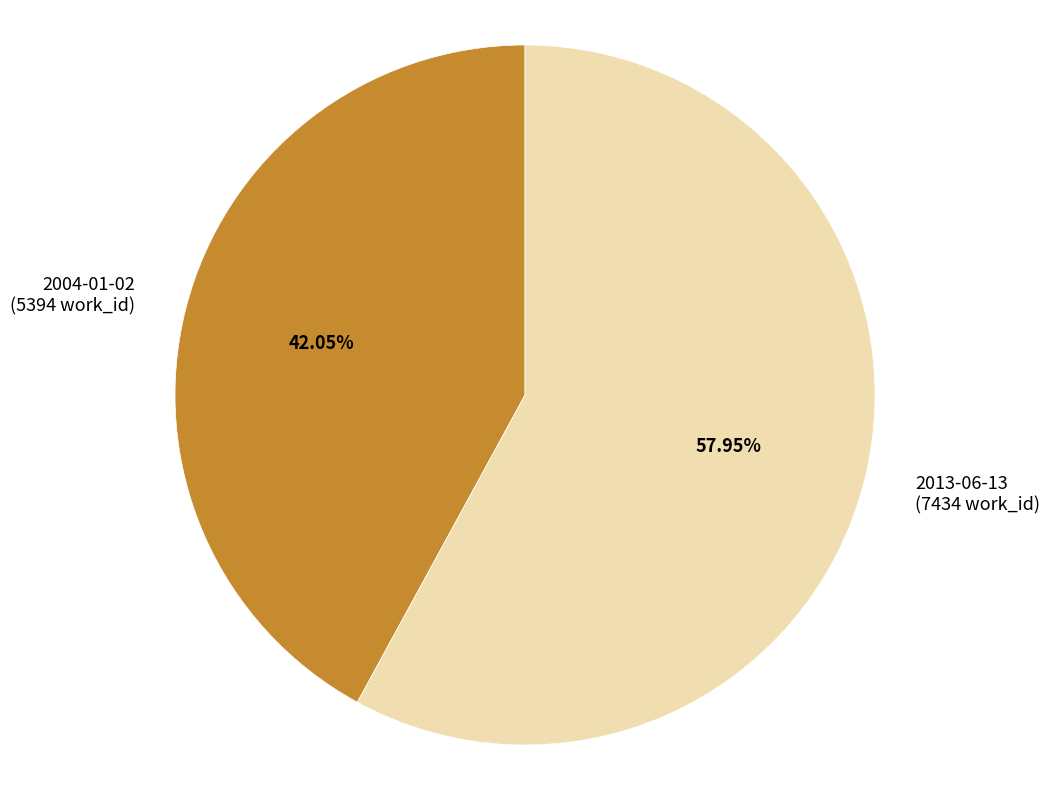

To the nearest percent, what is the difference between the 2004-01-02 and 2013-06-13 slice percentages?

16%